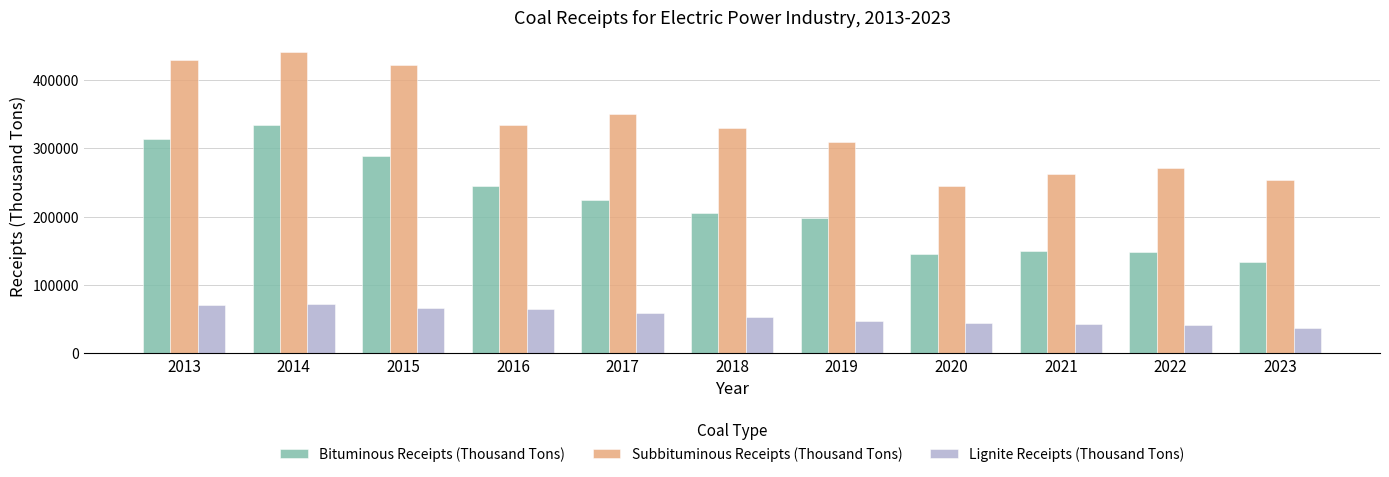

What is the highest value of the Bituminous Receipts (Thousand Tons) series?

334082